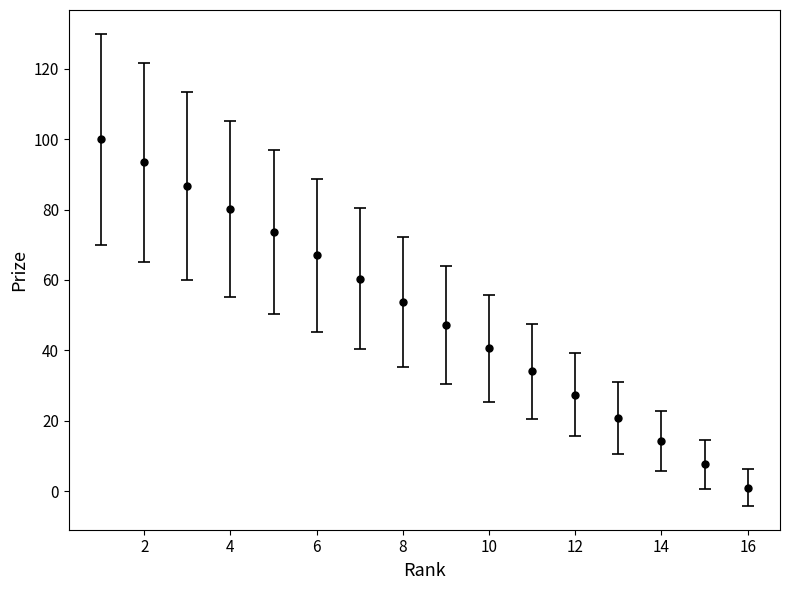

What is the greatest value displayed?

100.0